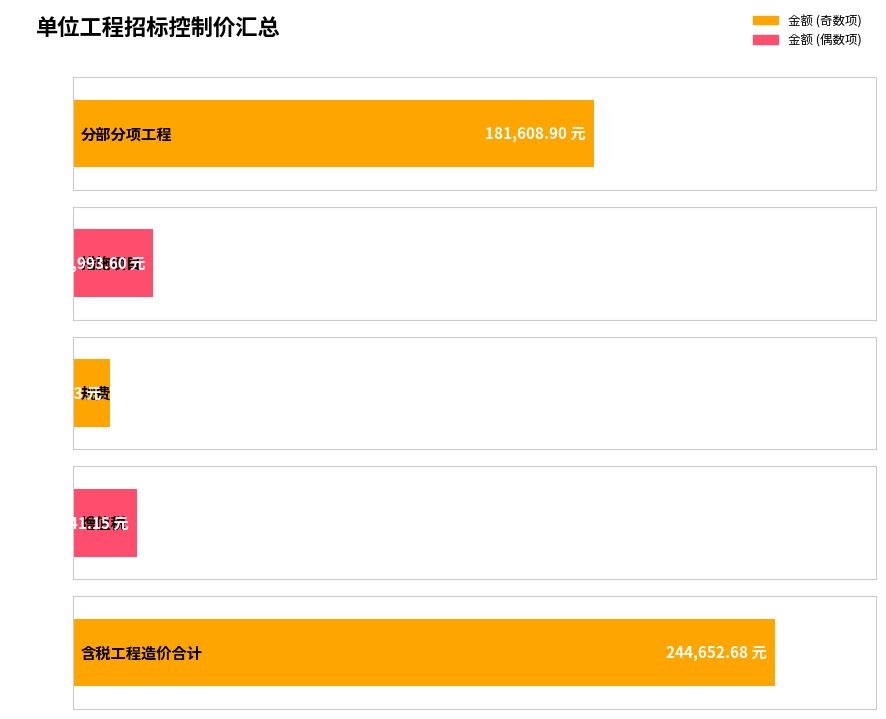

Rank the categories by value from lowest to highest.

规费, 增值税, 措施项目, 分部分项工程, 含税工程造价合计